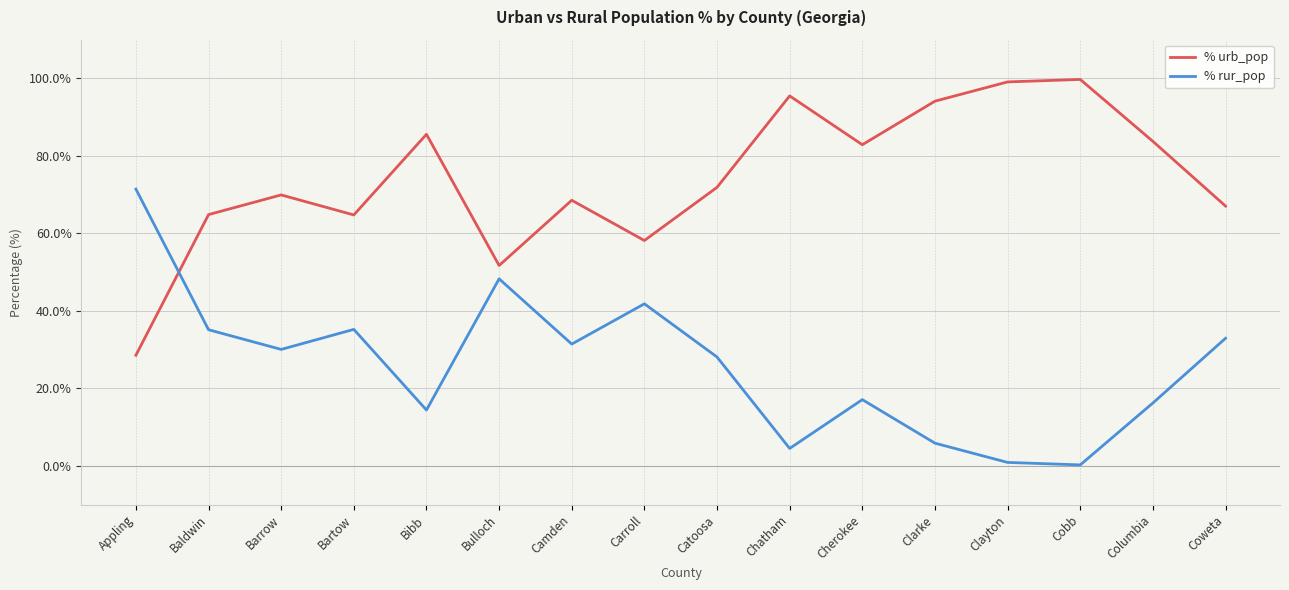

Between which two adjacent categories do % urb_pop and % rur_pop first intersect?

Appling and Baldwin